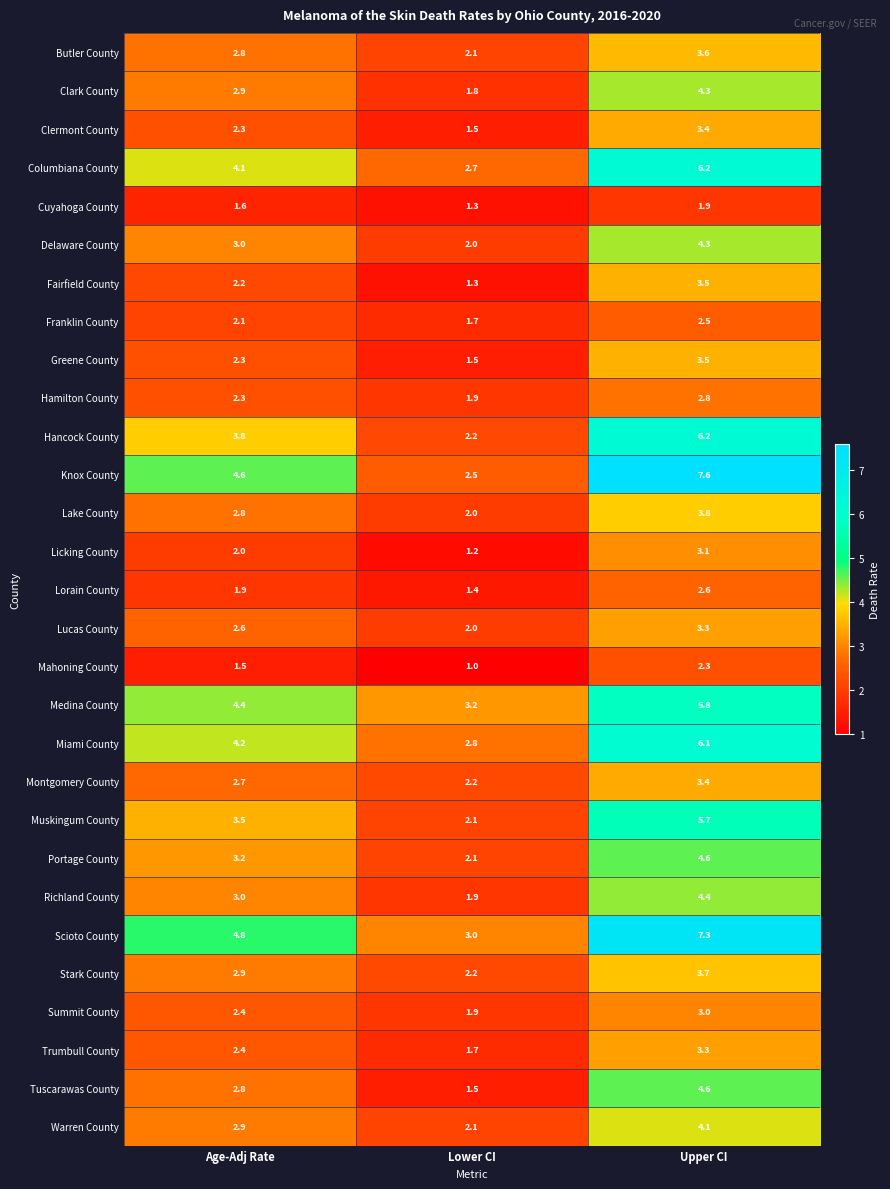

At which label does Columbiana County reach its minimum?

Lower CI